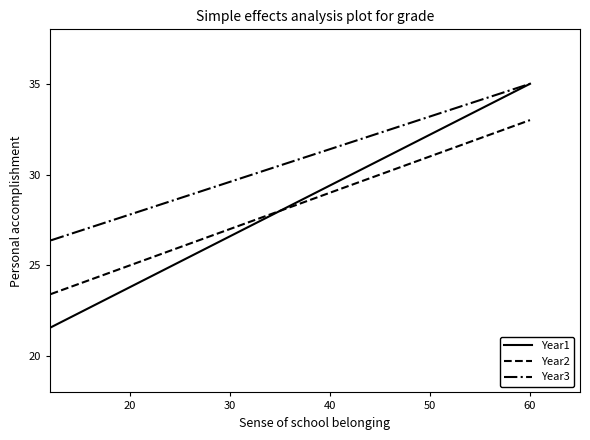

Does the chart have visible grid lines?

No